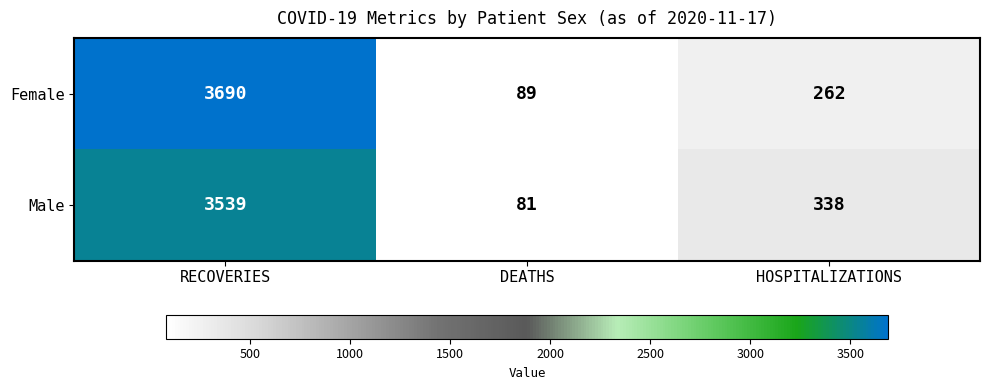

Rank the series at RECOVERIES from highest to lowest value.

Female, Male